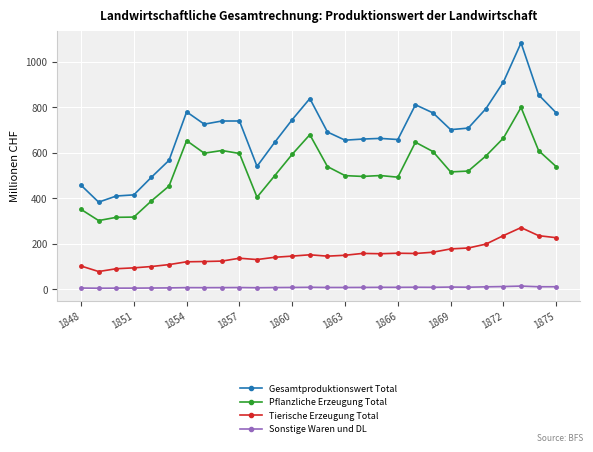

List the series in order of their peak value, highest first.

Gesamtproduktionswert Total, Pflanzliche Erzeugung Total, Tierische Erzeugung Total, Sonstige Waren und DL